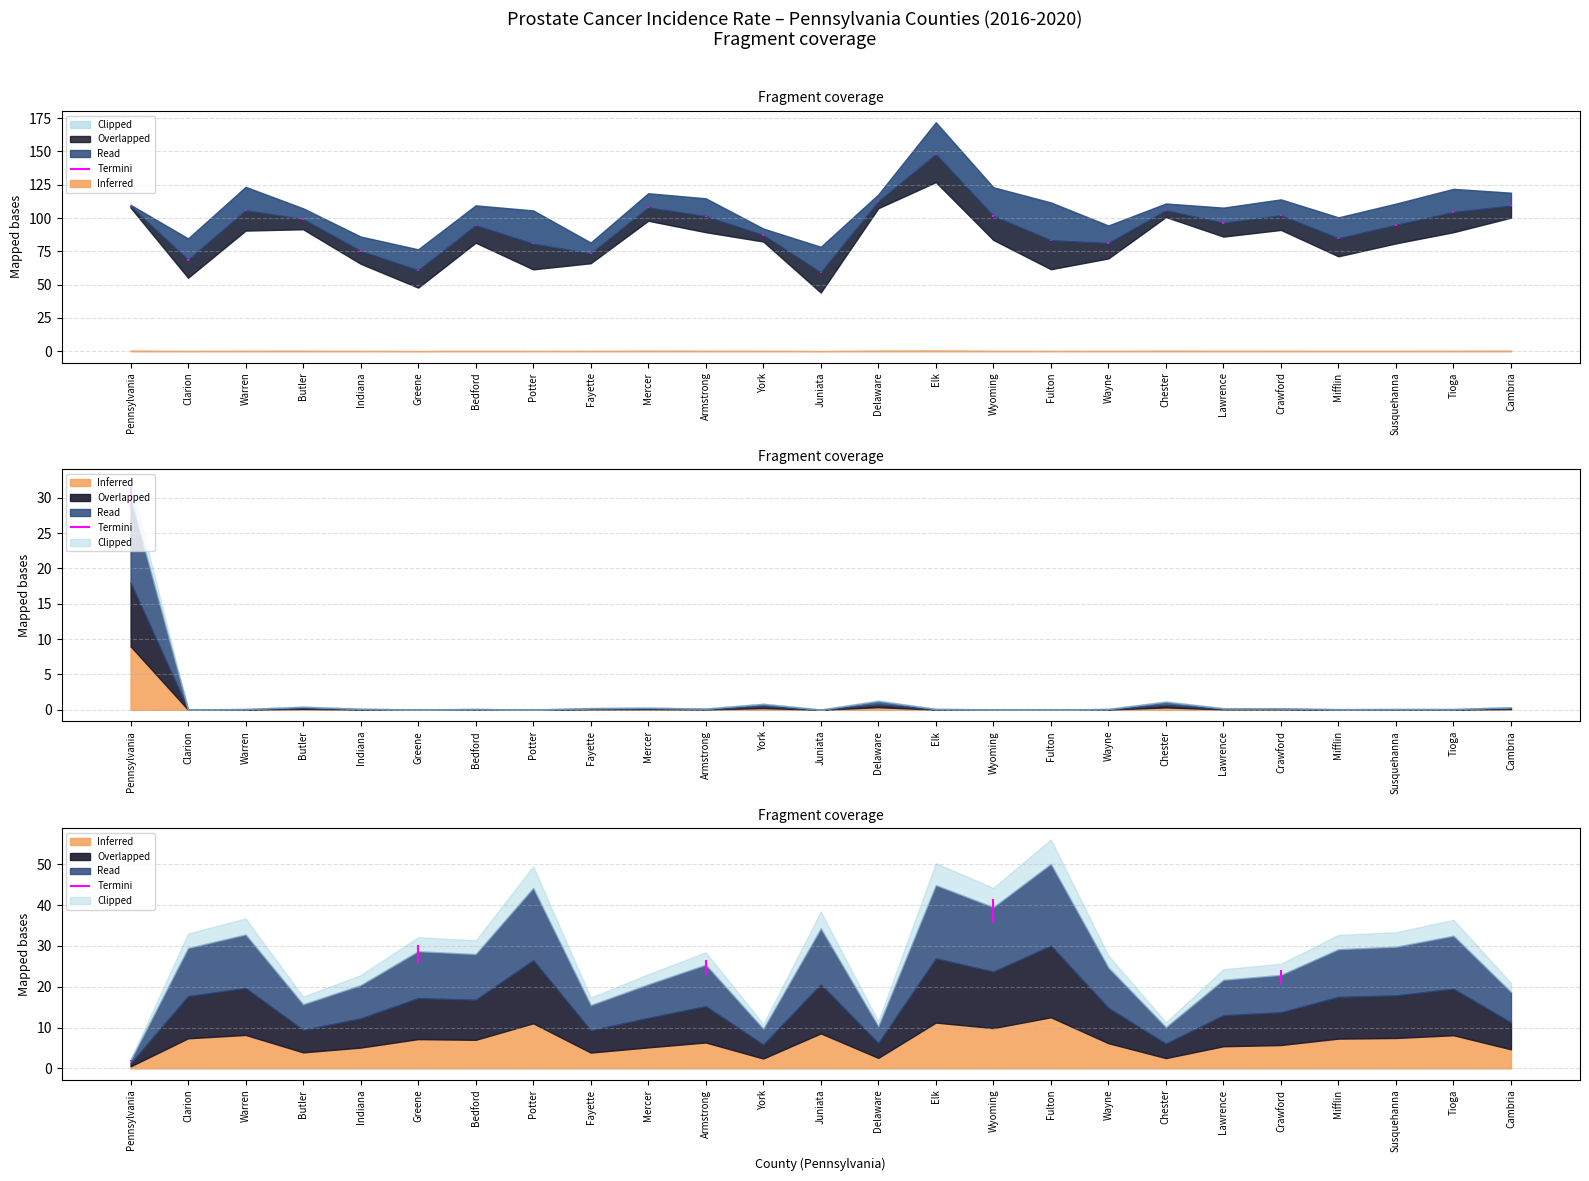

Reading left to right, extract all data points from this chart.

Age-Adjusted Rate: 108.9	68.6	105.8	99.2	75.3	60.8	94.5	80.7	73.4	107.9	101.4	87.2	59.2	112.5	147.9	101.6	83.3	81.2	105.8	96.4	102.0	84.8	94.8	104.5	109.3
Upper 95% CI: 109.9	84.7	123.4	107.3	86.1	76.5	109.5	105.7	81.6	118.6	114.8	92.1	78.4	117.7	171.9	123.1	111.7	94.4	110.9	107.8	114.0	100.5	110.8	121.9	119.0
Lower 95% CI: 107.9	55.2	90.6	91.6	65.7	47.8	81.5	61.5	66.1	98.0	89.4	82.4	44.1	107.4	127.0	83.6	61.6	69.7	100.8	86.1	91.1	71.3	81.0	89.4	100.3
Average Annual Count: 9412.0	19.0	36.0	135.0	46.0	16.0	38.0	12.0	75.0	92.0	55.0	263.0	11.0	392.0	38.0	23.0	10.0	38.0	357.0	66.0	67.0	29.0	35.0	35.0	115.0